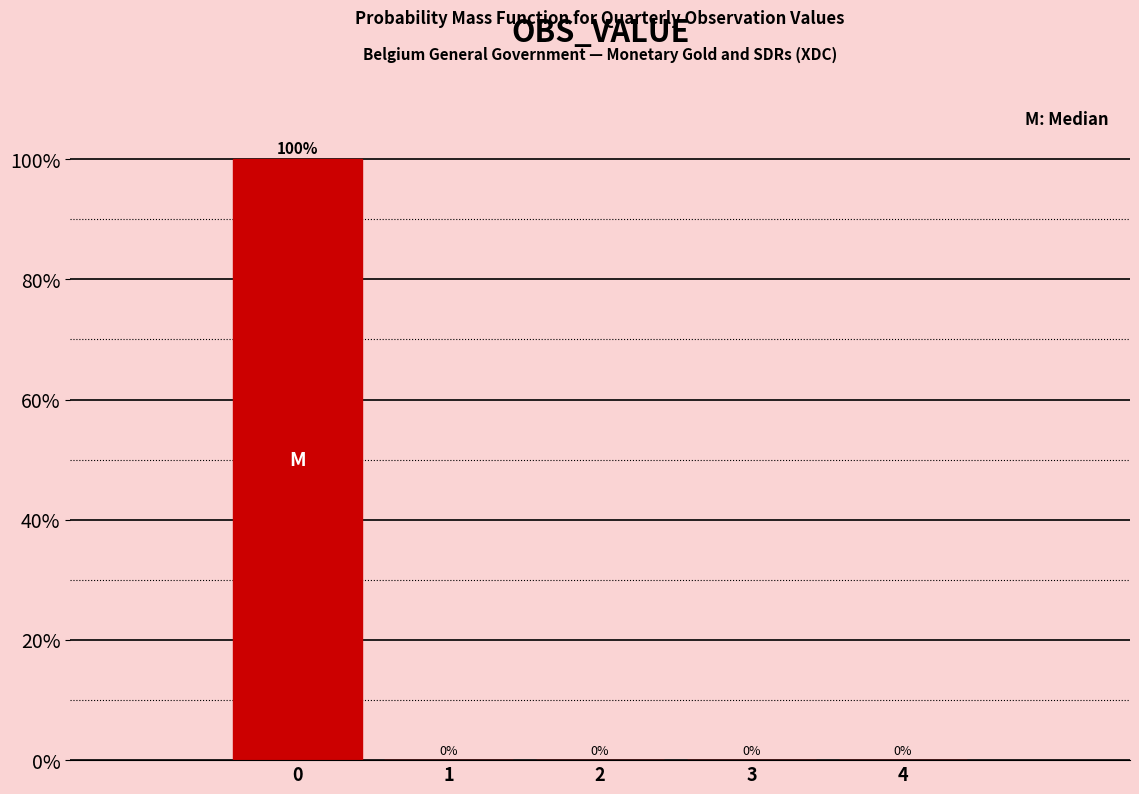

Which range on the x-axis has the tallest bar?

-0.5 to 0.5